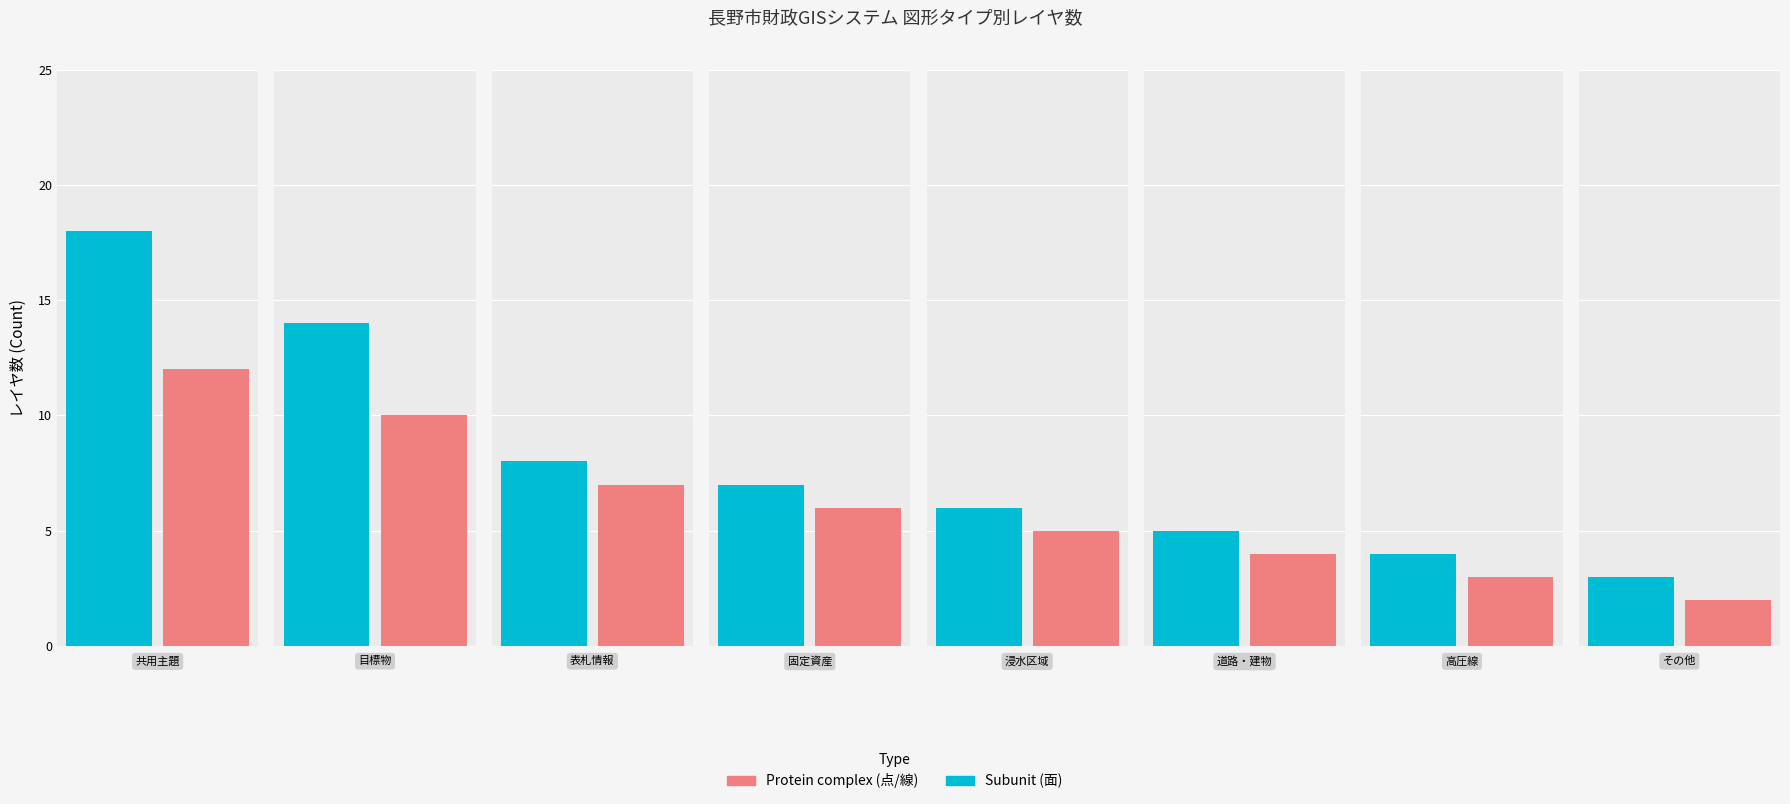

The 面 series shows 18 at 0. True or false?

True